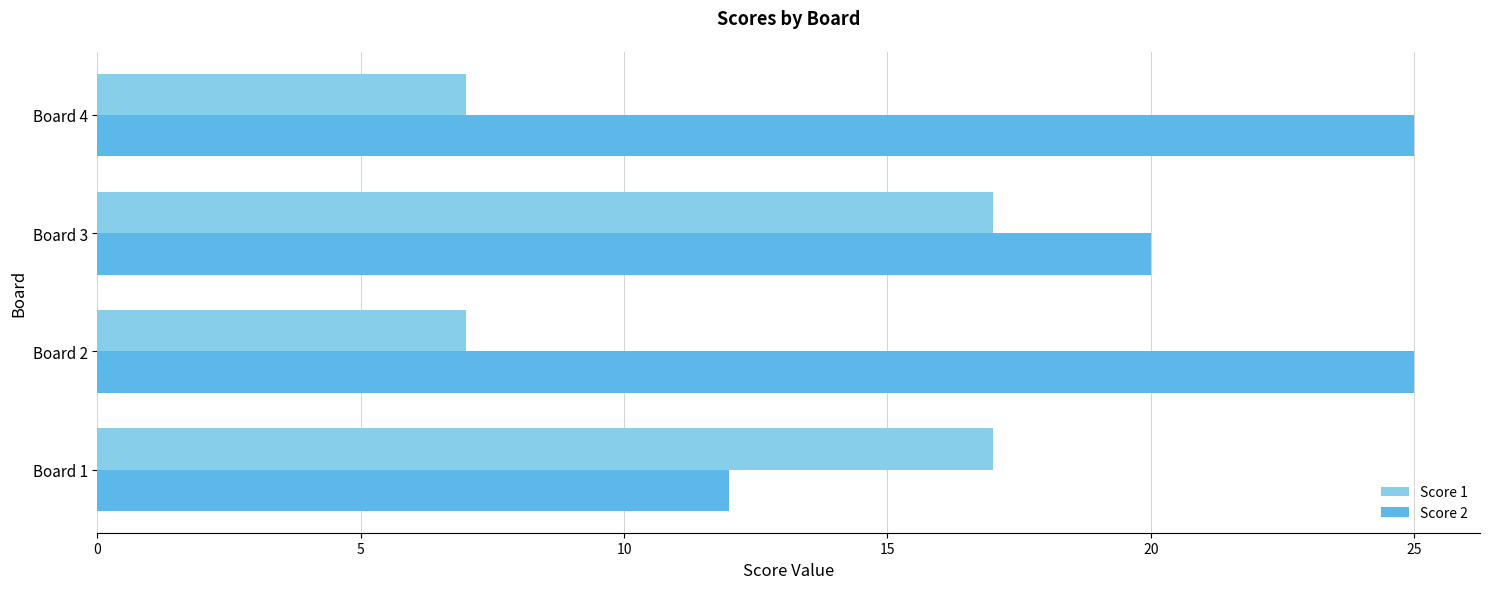

How many data points in Score 2 are less than 25?

2